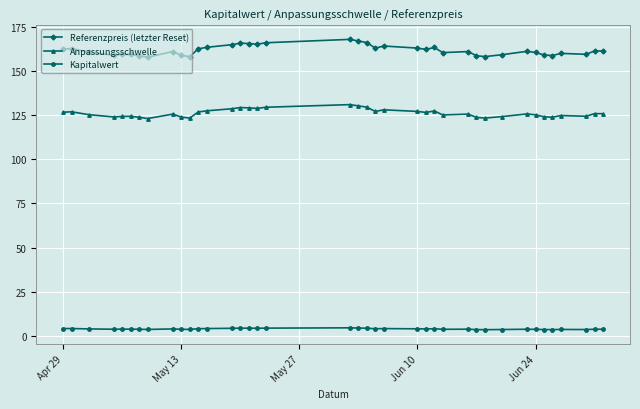

What is the average value of the Referenzpreis (letzter Reset) series?

161.6